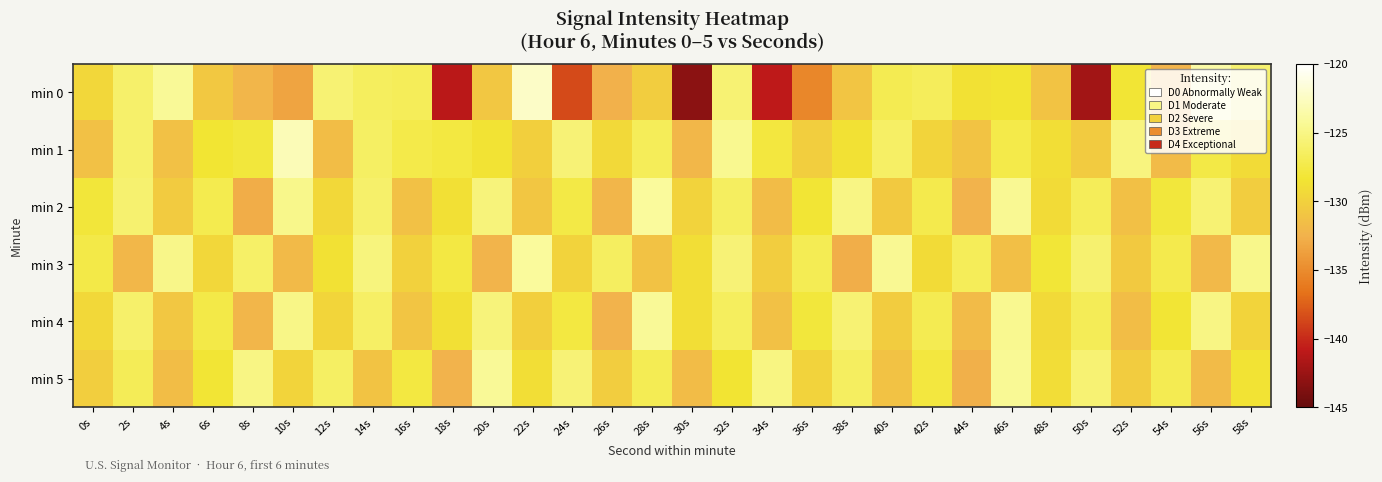

Which category has the lowest value across all series?

30s